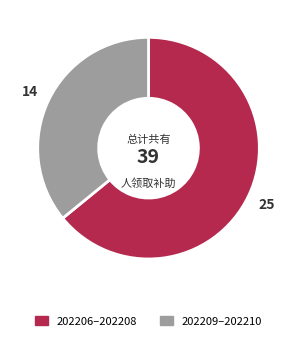

Is there any slice that represents more than half of the pie?

Yes